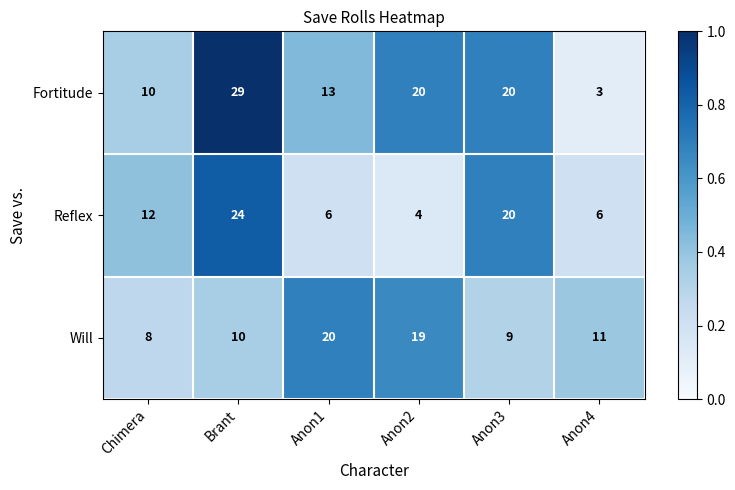

At which category is the sum across all series the highest?

Brant